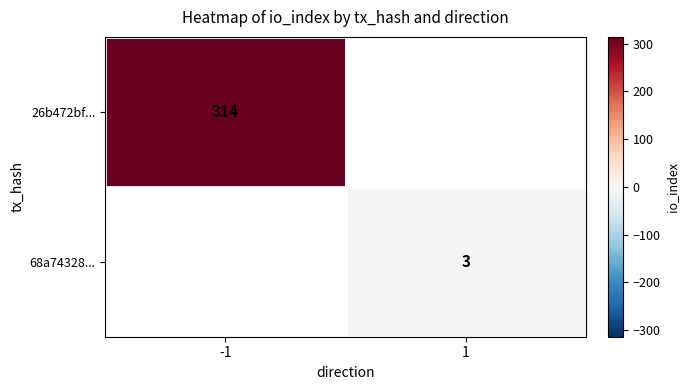

Which has a higher value, 1 or -1?

-1